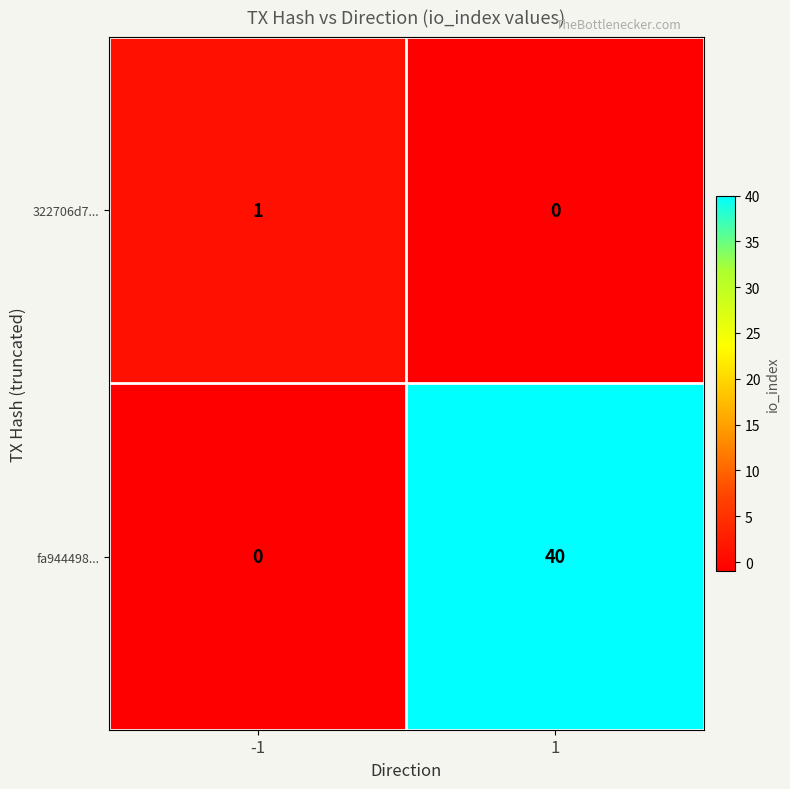

Reading left to right, list all the values displayed in this chart.

322706d7...: -1=1	1=0
fa944498...: -1=0	1=40